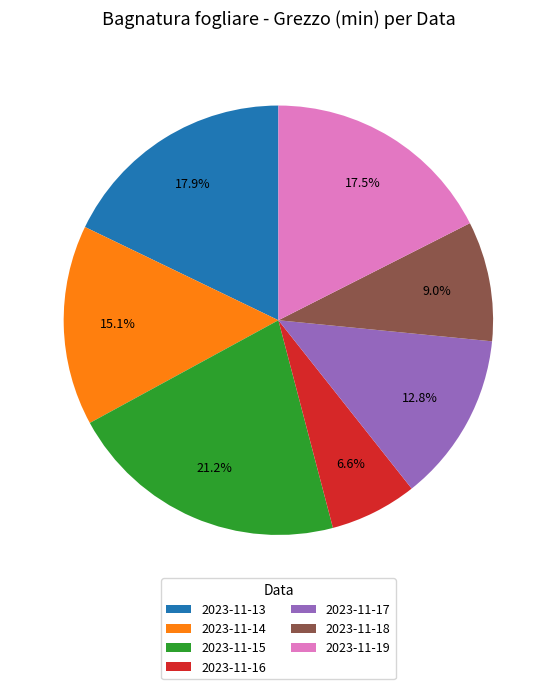

The 2023-11-15 slice represents 21% of the pie. True or false?

True